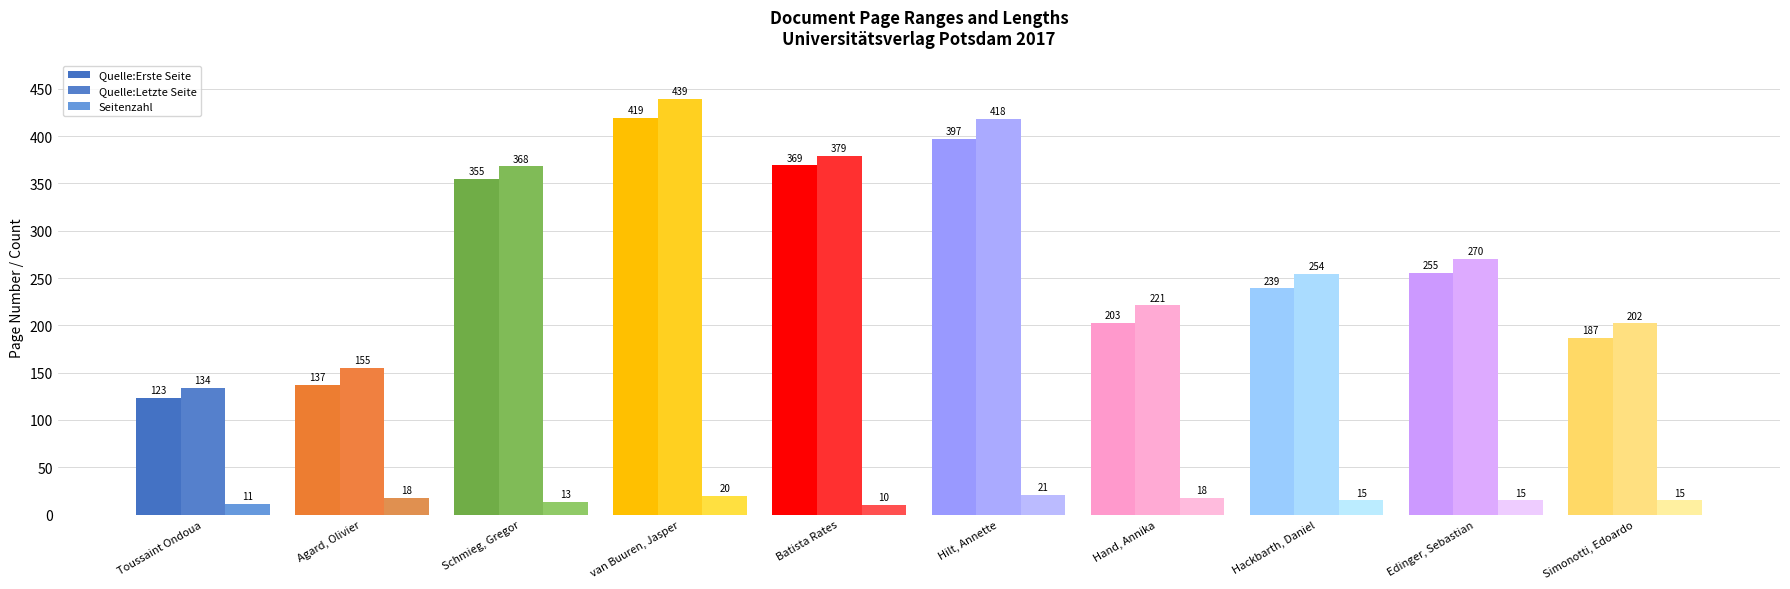

What is the difference between the maximum and minimum values in the Quelle:Letzte Seite series?

305